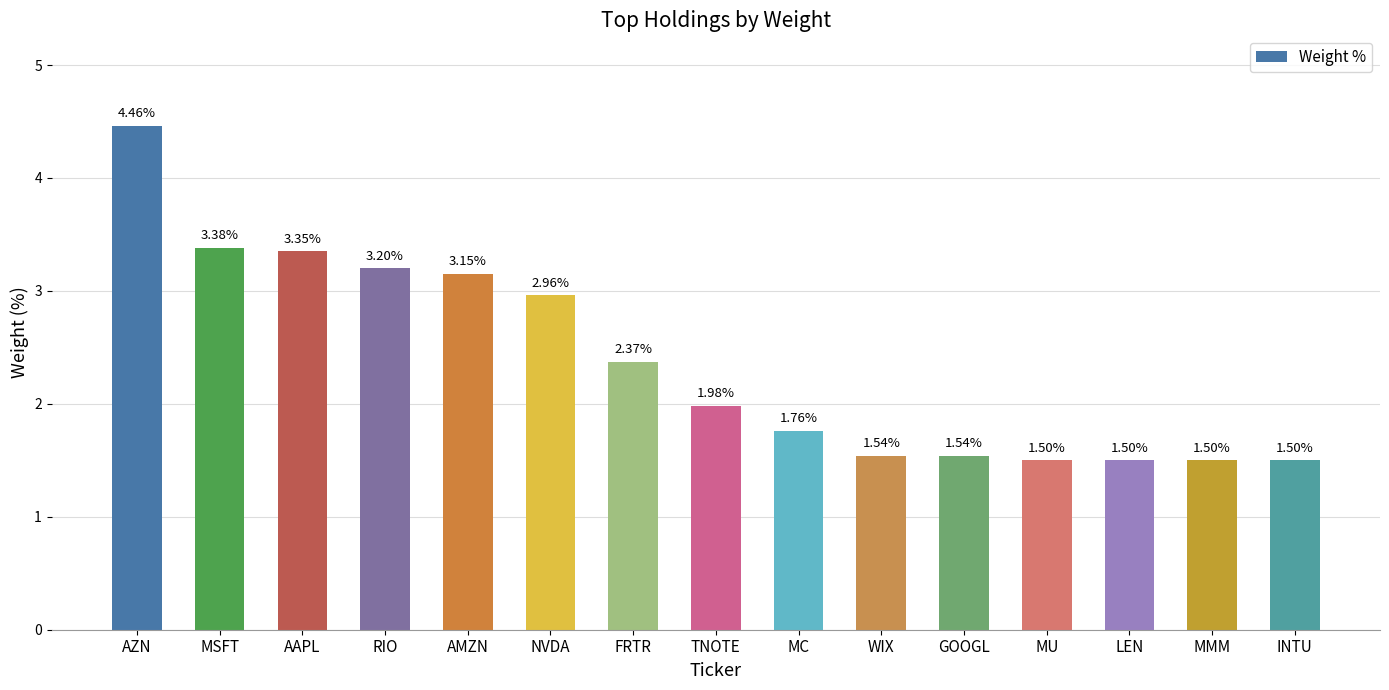

What is the change in value from AZN to MSFT?

-1.1